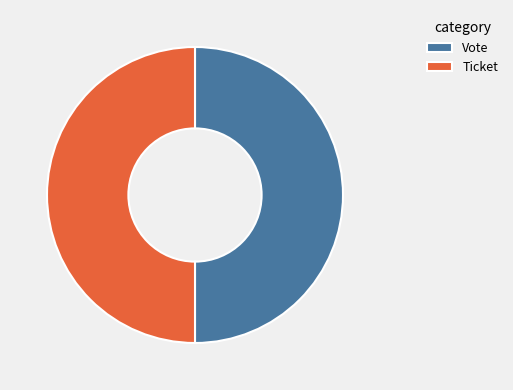

True or false: Vote accounts for 50% of the total.

True